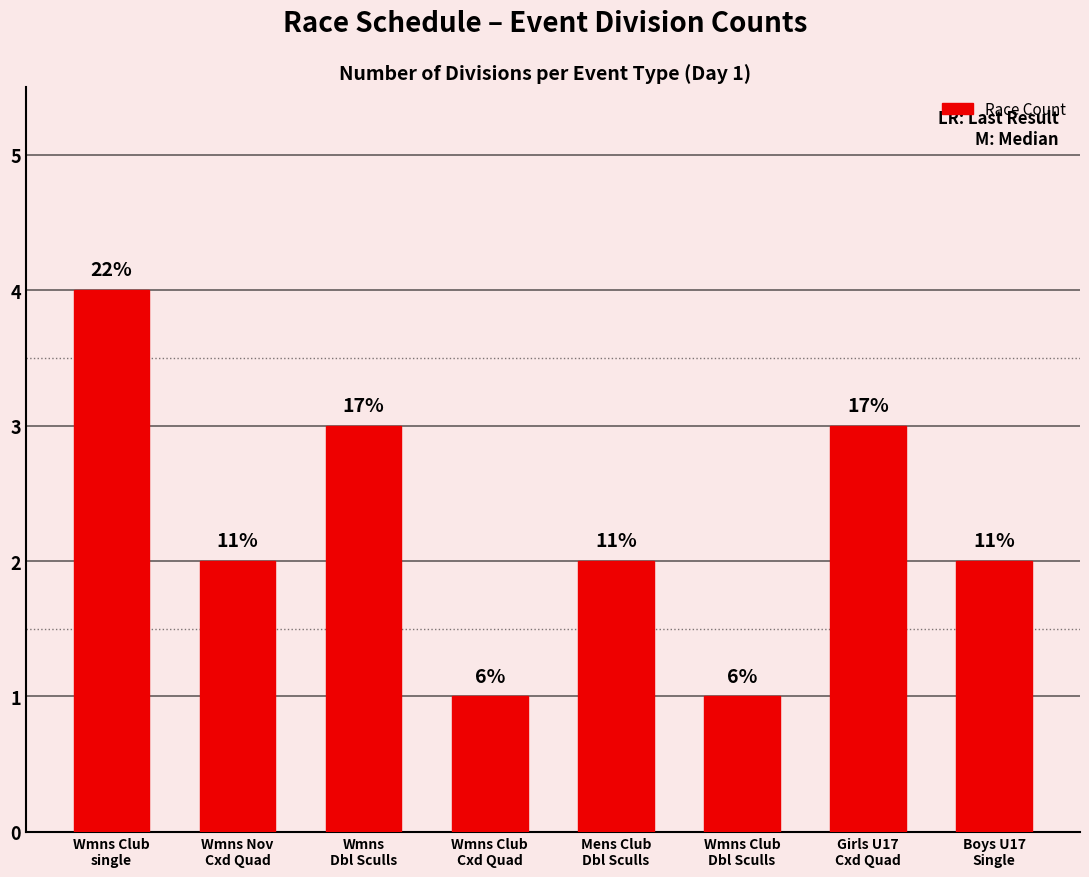

Does the chart contain any negative values?

No